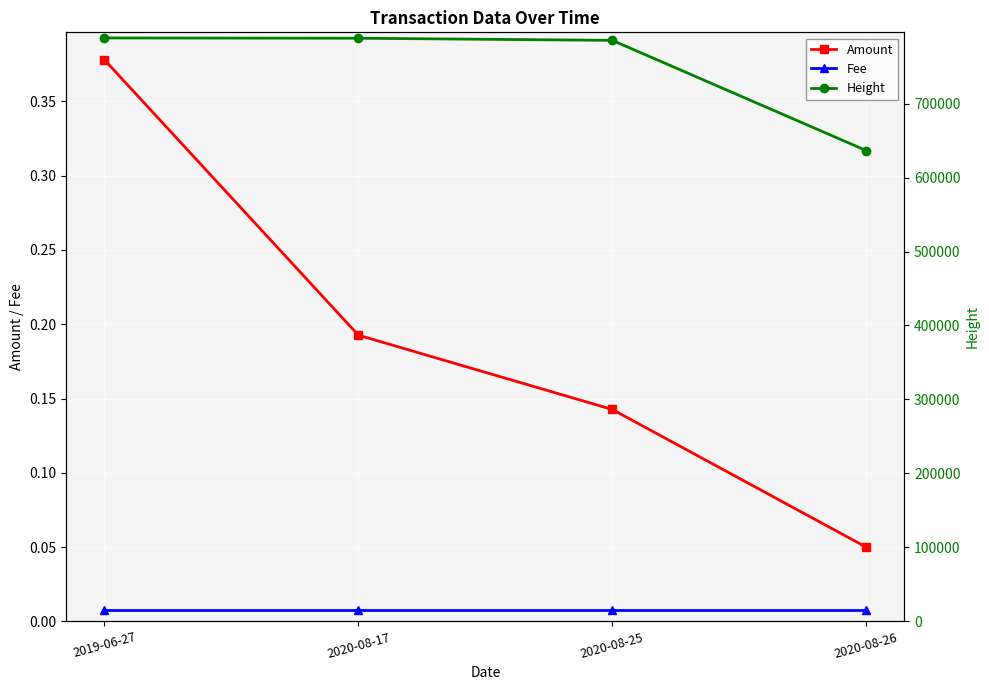

True or false: Amount and Fee cross at least once.

False